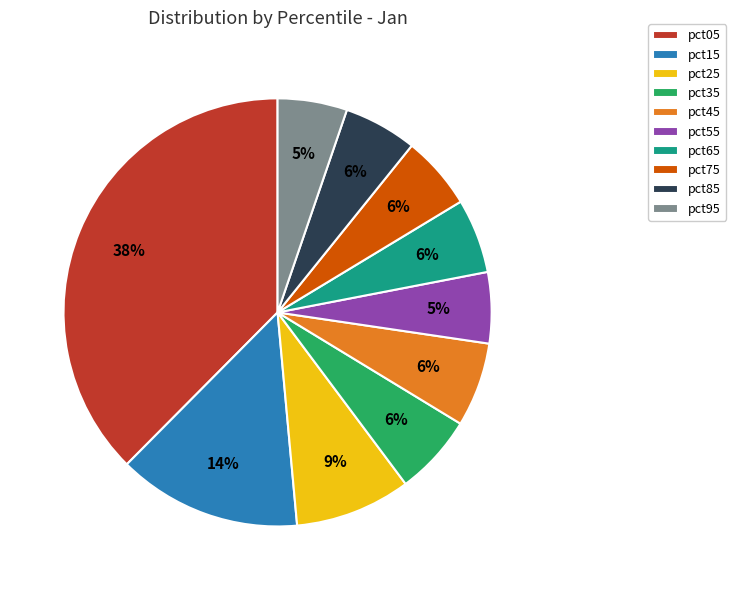

What is the largest slice in the pie chart?

pct05